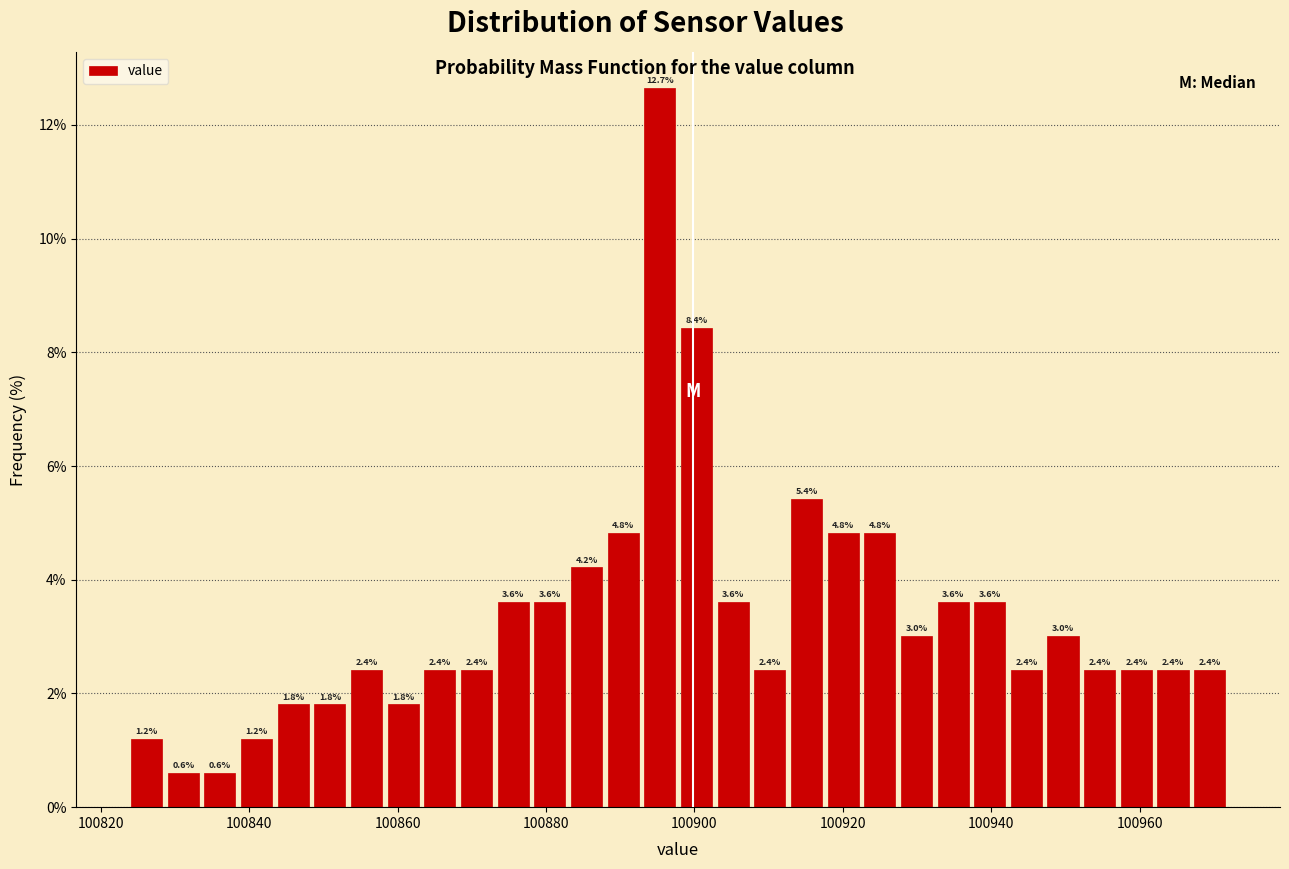

Read against the x-axis, roughly where is the centre of the tallest bar?

100896